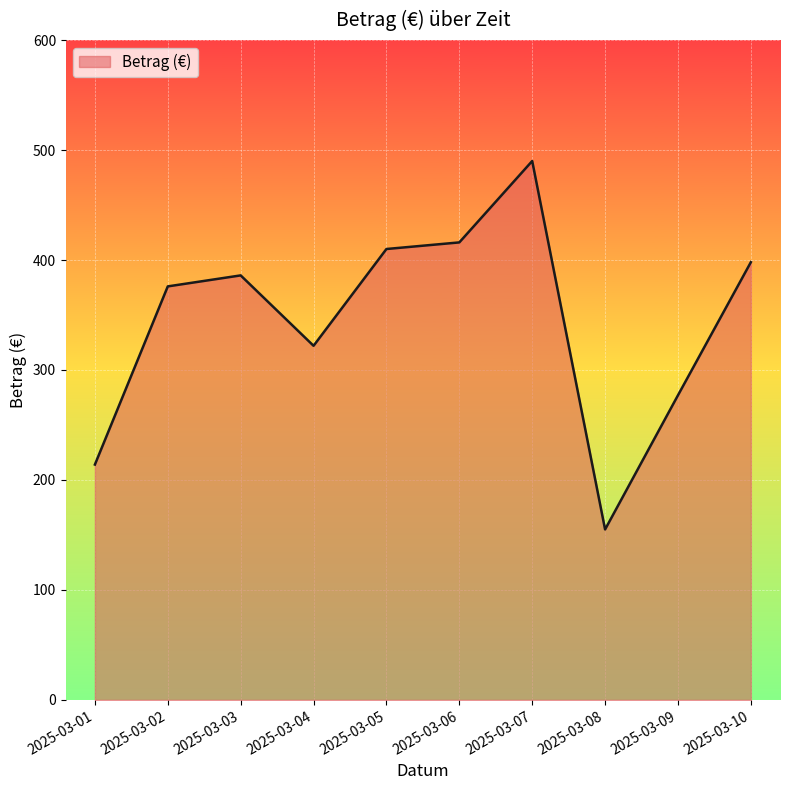

Rank the categories by value from lowest to highest.

2025-03-08, 2025-03-01, 2025-03-09, 2025-03-04, 2025-03-02, 2025-03-03, 2025-03-10, 2025-03-05, 2025-03-06, 2025-03-07